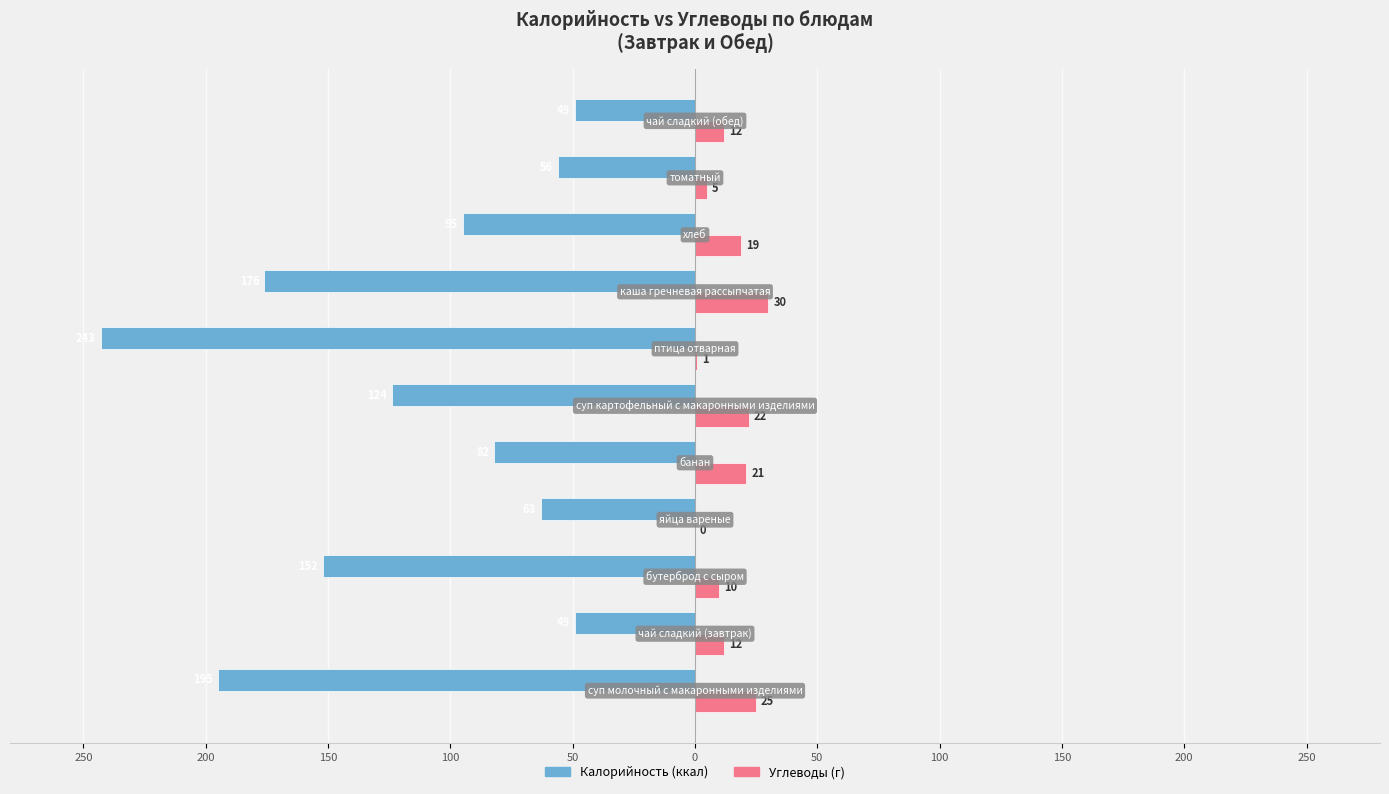

Is it true that Калорийность equals -36 at 200?

False